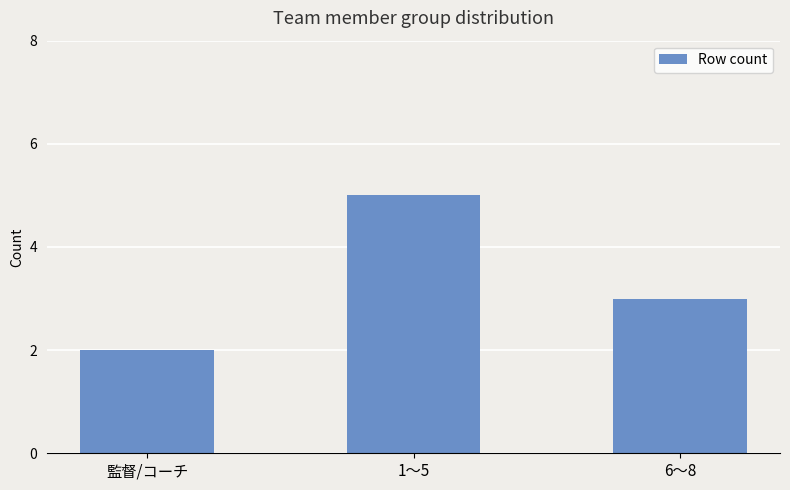

How many data points are less than 3?

1